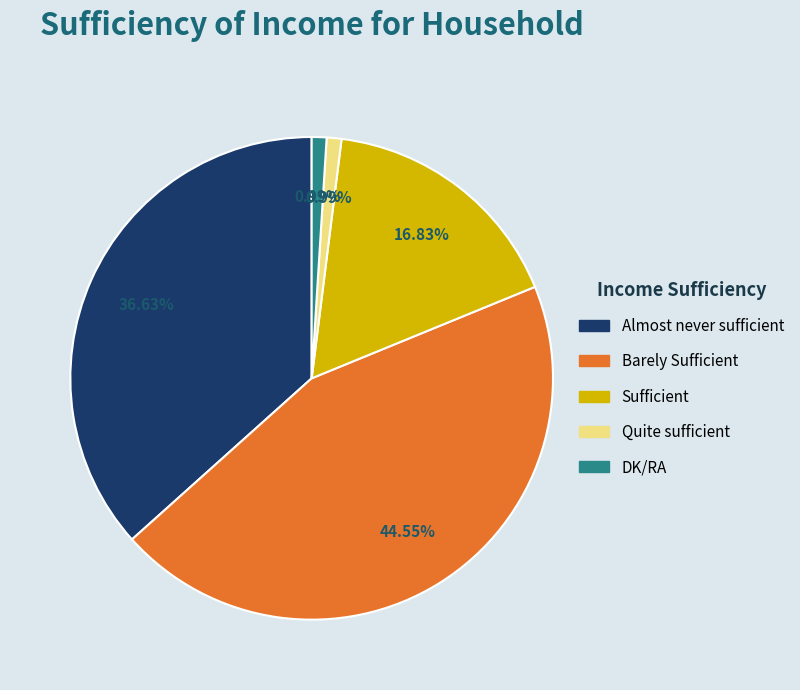

Which category has the biggest portion of the pie?

Barely Sufficient